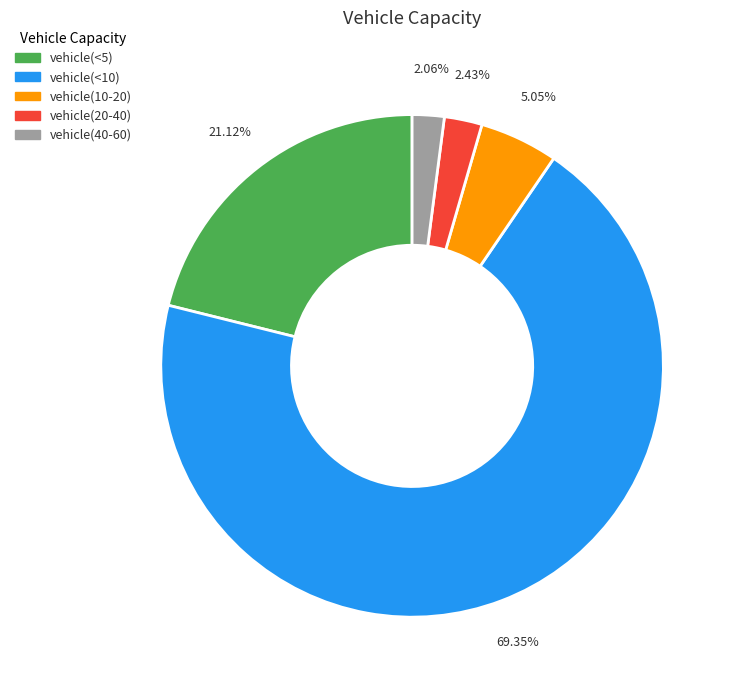

Count the number of slices in the pie.

5